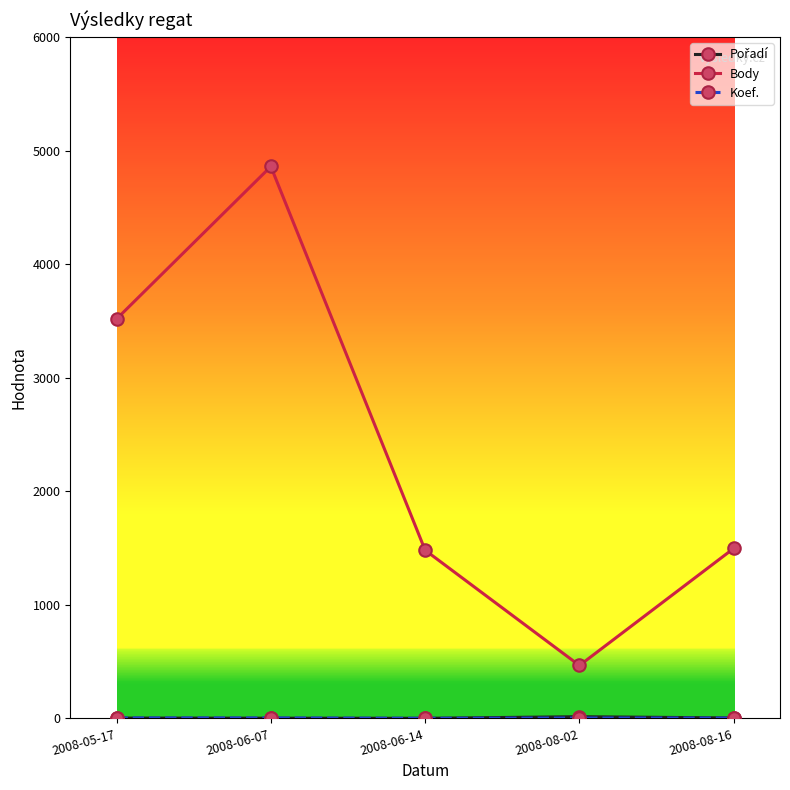

The value of Body at 2008-05-17 is 3517. True or false?

True